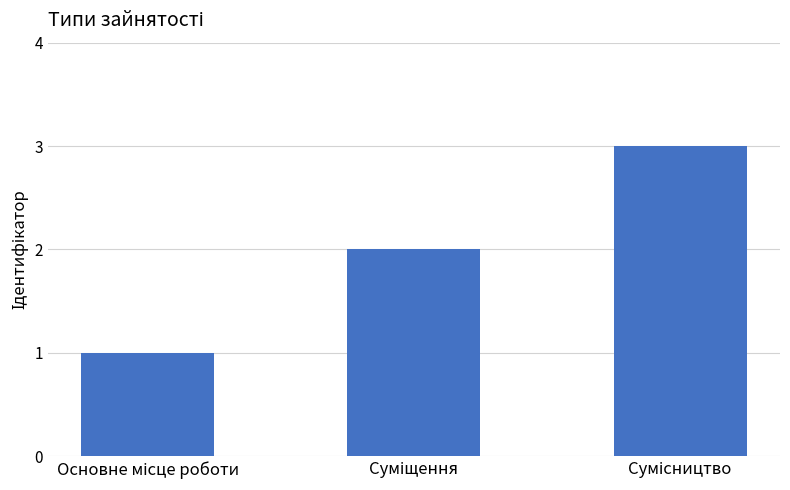

What is the sum of all values?

6